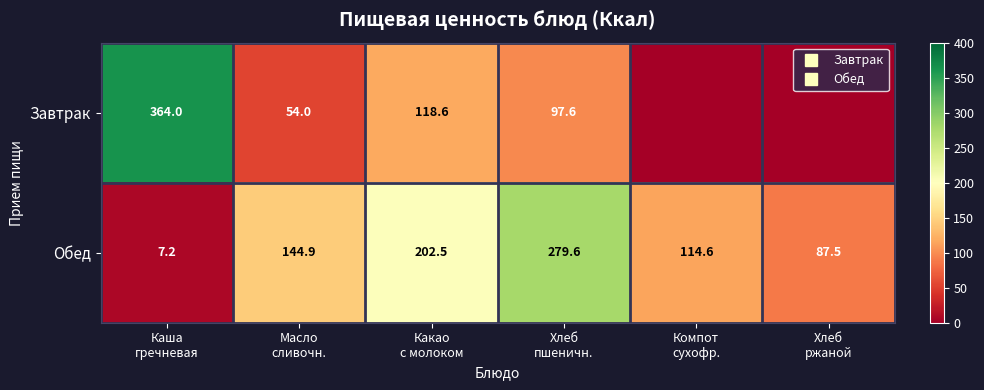

At which category is the sum across all series the highest?

Хлеб
пшеничн.